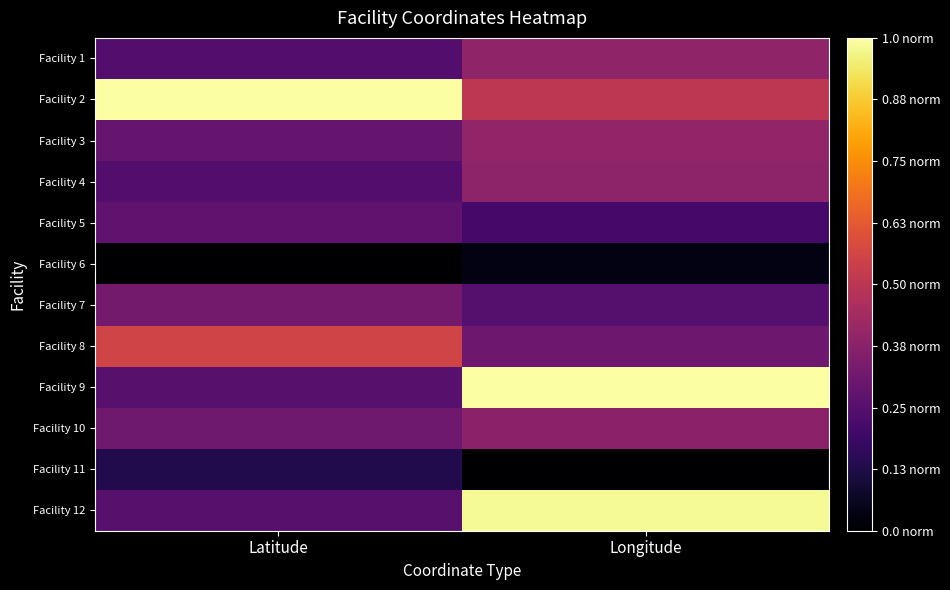

What is the difference between the highest and lowest values at Latitude?

1.0